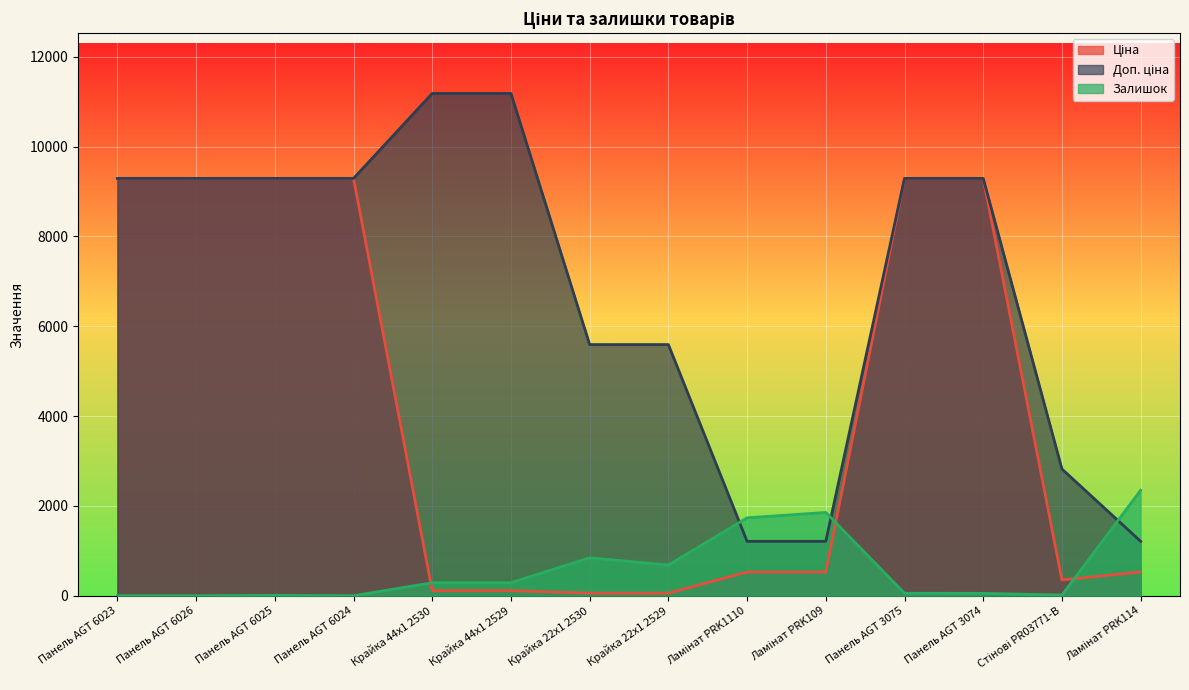

What is the highest value of the Залишок series?

2346.0